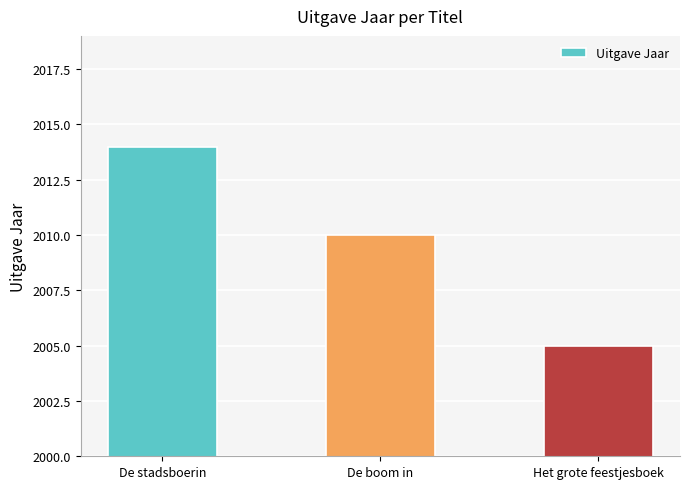

Between Het grote feestjesboek and De stadsboerin, which is larger?

De stadsboerin